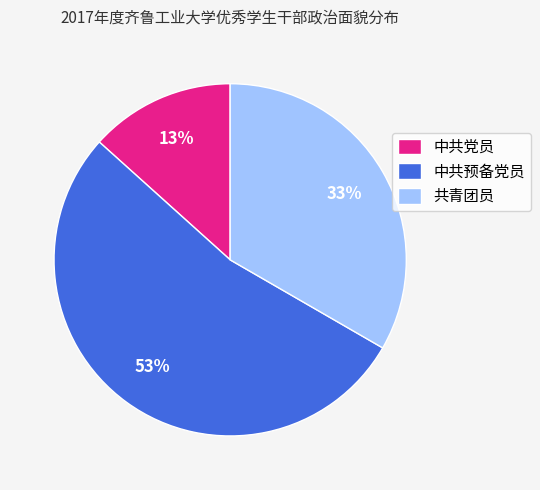

To the nearest percent, what percentage of the pie is 共青团员?

33%